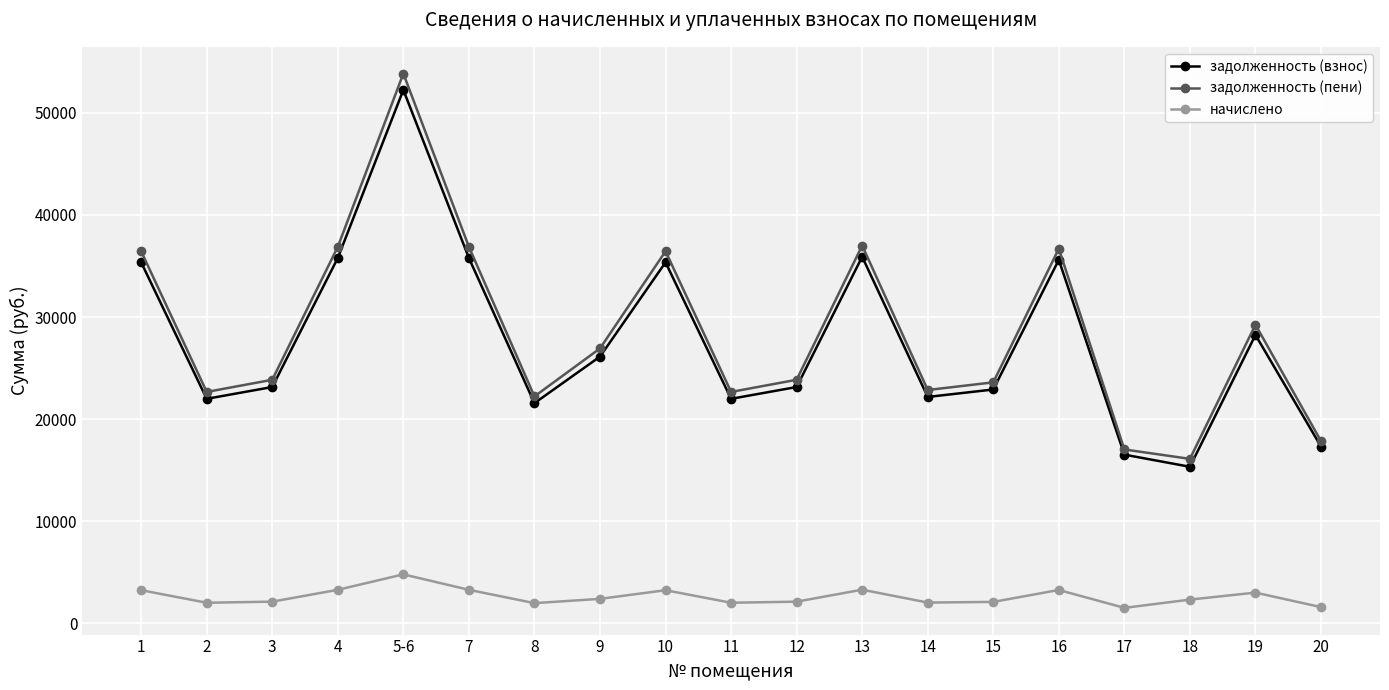

Count the number of data series in this chart.

3